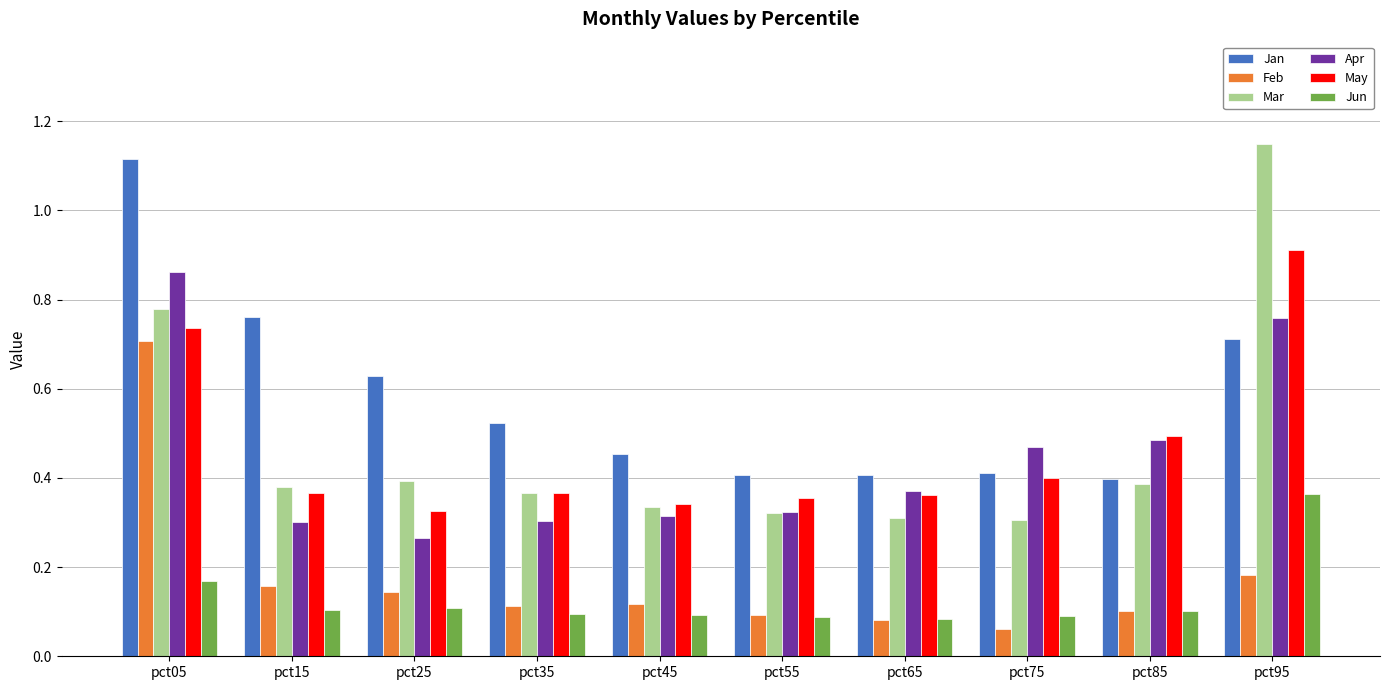

The value of Apr at pct25 is 0.3. True or false?

True